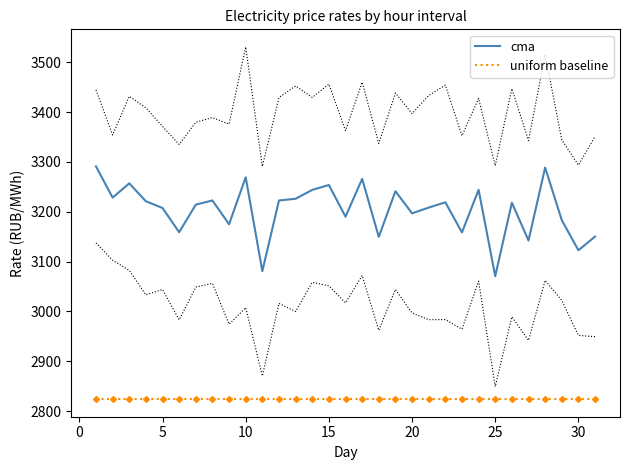

How many data points in cma are less than 3217?

15